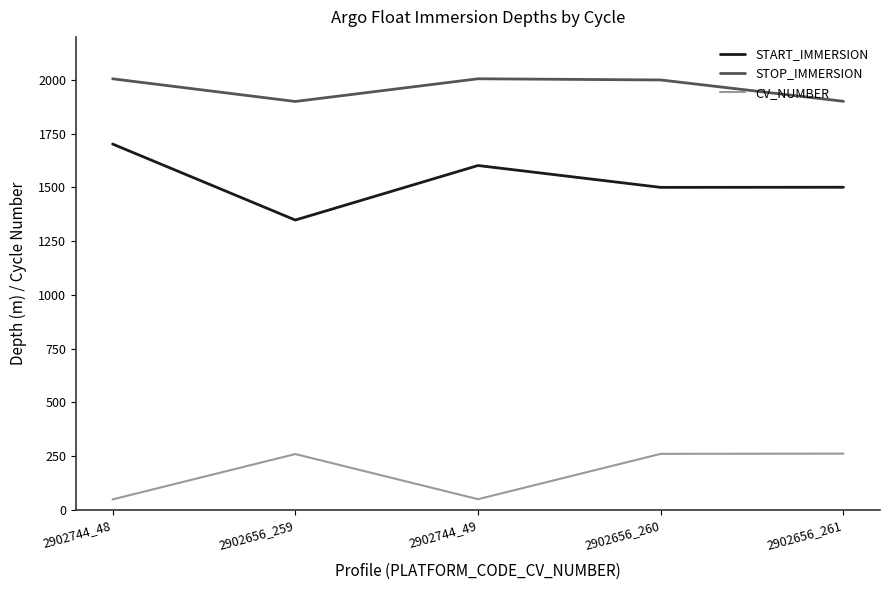

Is it true that CV_NUMBER equals 259.0 at 2902656_259?

True